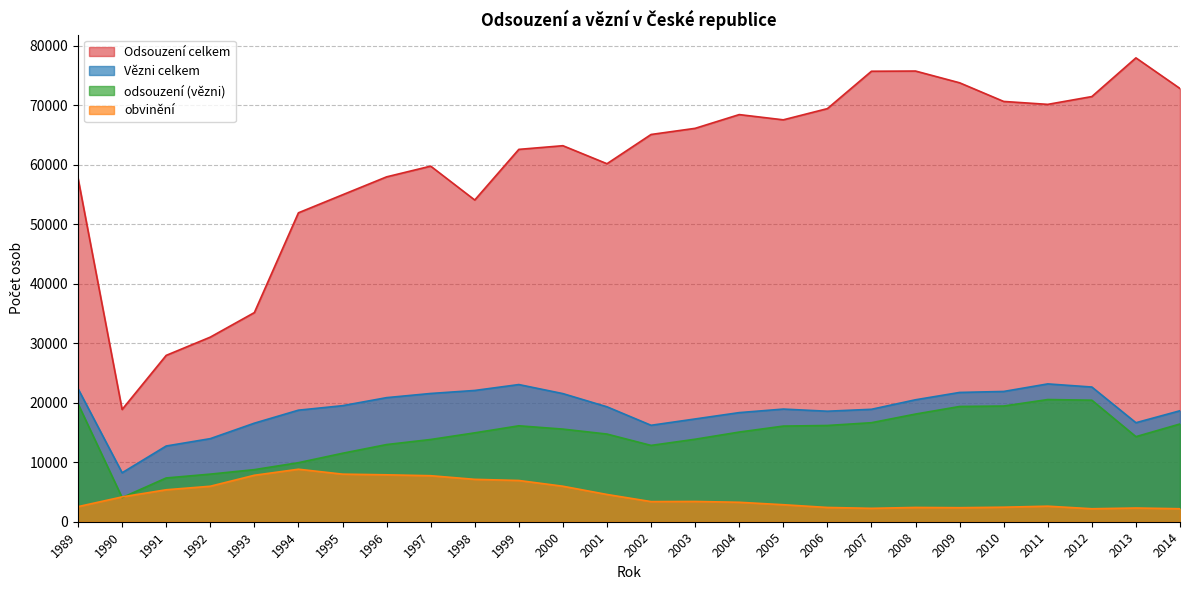

At how many categories does at least one series exceed 38927?

22